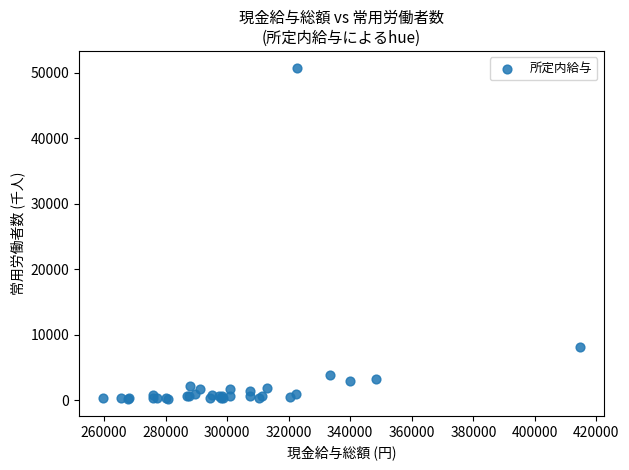

What Y value in the scatter plot is closest to 25481?

8117.9